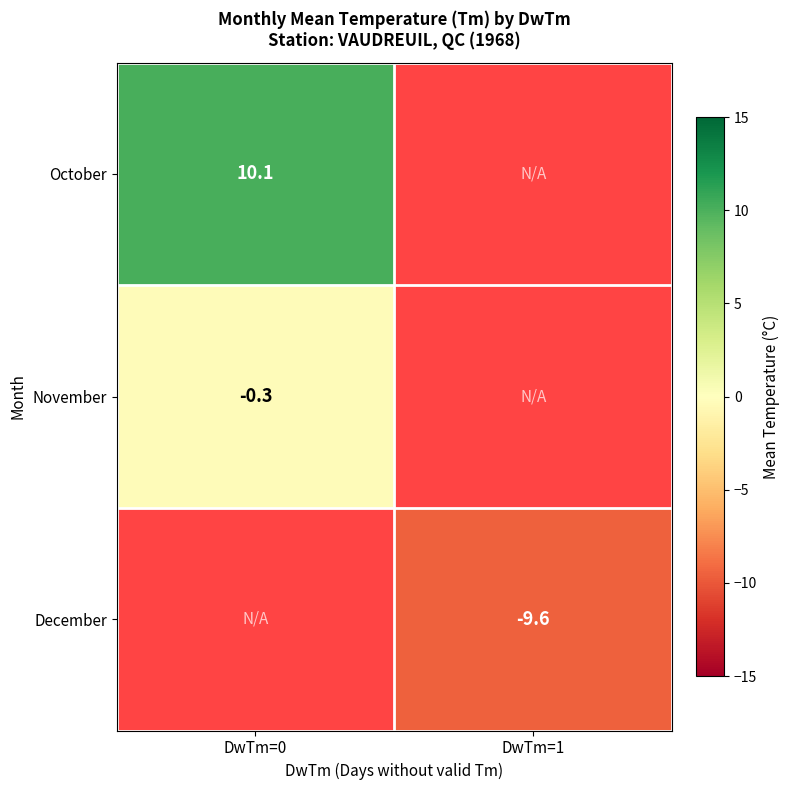

What is the smallest value displayed?

-9.6